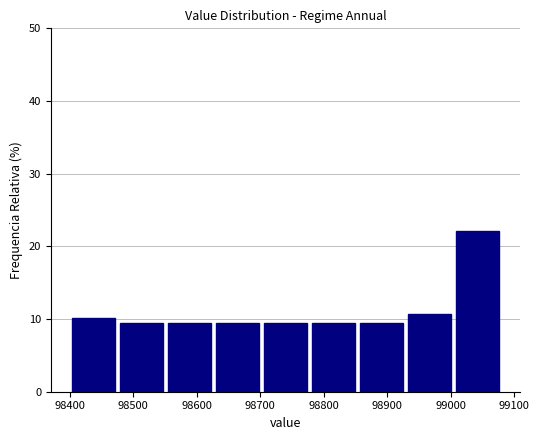

Reading left to right, list every bar in this chart as the range it spans on the x-axis followed by its height. Neither the bar edges nor the heights are printed on the chart, so give them approximately, as read against the axes.

98400 to 98480: 10
98480 to 98550: 9
98550 to 98630: 9
98630 to 98700: 9
98700 to 98780: 9
98780 to 98850: 9
98850 to 98930: 9
98930 to 99000: 11
99000 to 99080: 22